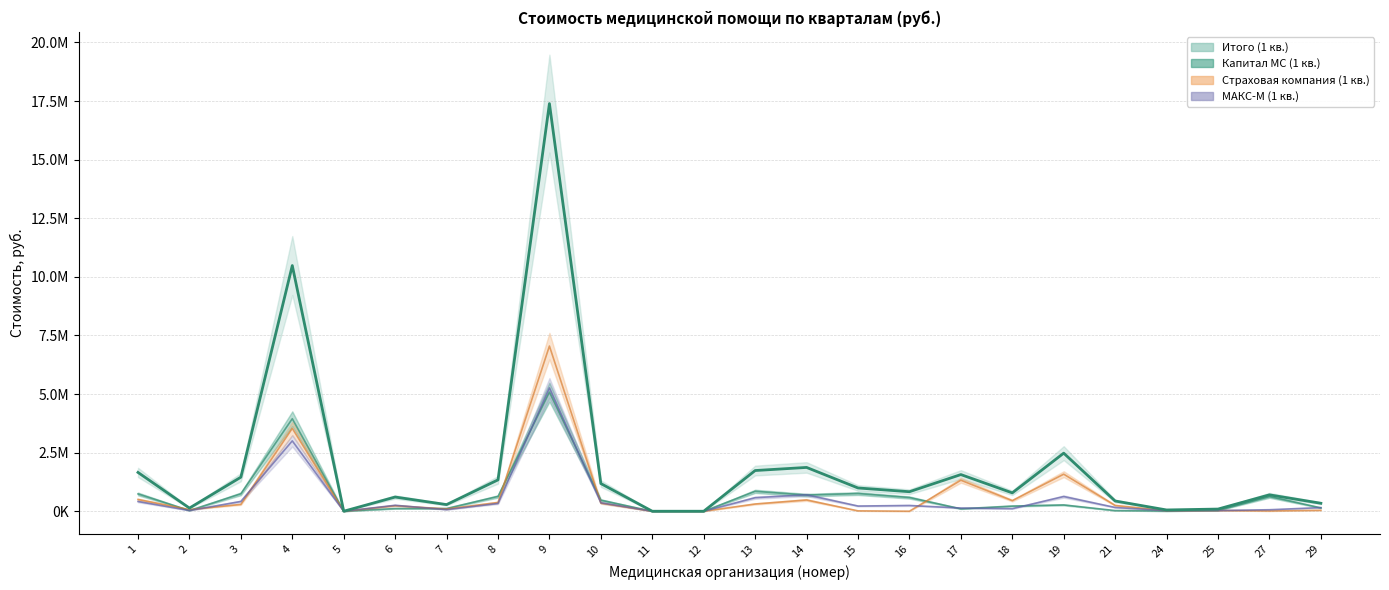

True or false: Итого (1 кв.) has a value of 10480824.2 at 4.

True